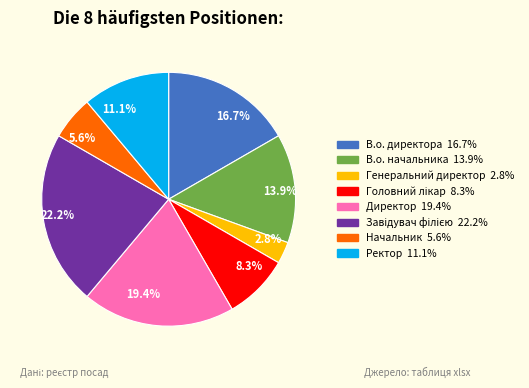

What percentage is the Начальник slice, to the nearest percent?

6%